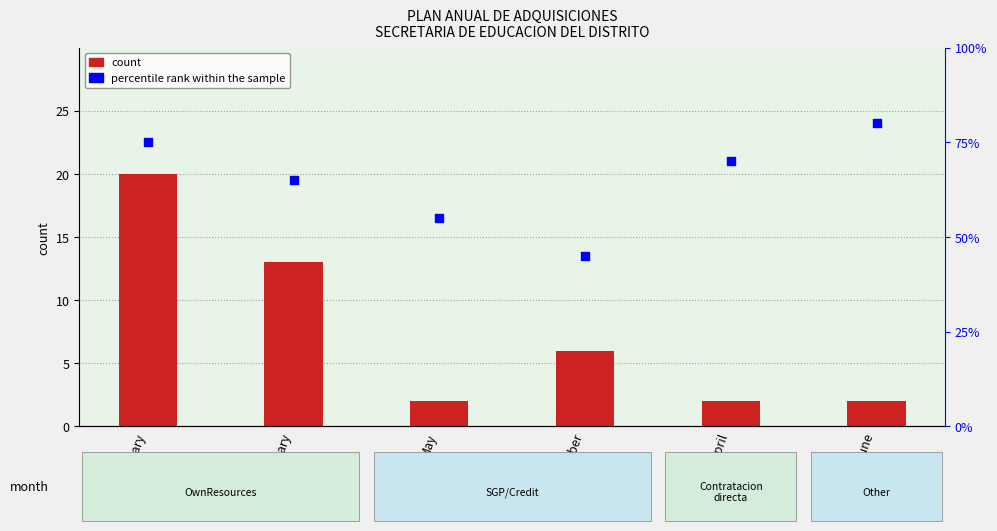

At which category is the sum across all series the highest?

February